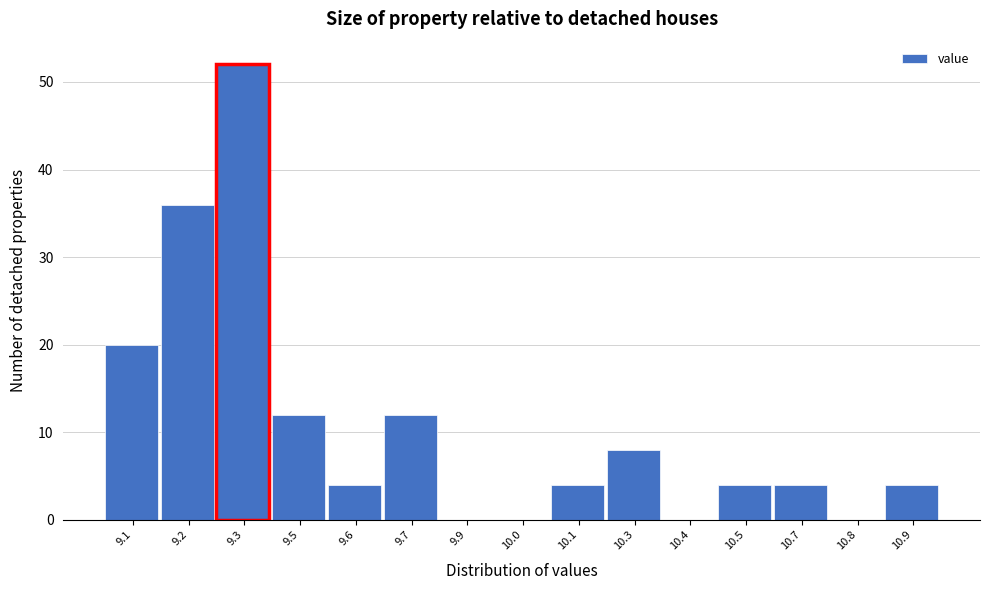

Reading left to right, what are all the values shown in this chart?

9.1=20	9.2=36	9.3=52	9.5=12	9.6=4	9.7=12	9.9=0	10.0=0	10.1=4	10.3=8	10.4=0	10.5=4	10.7=4	10.8=0	10.9=4